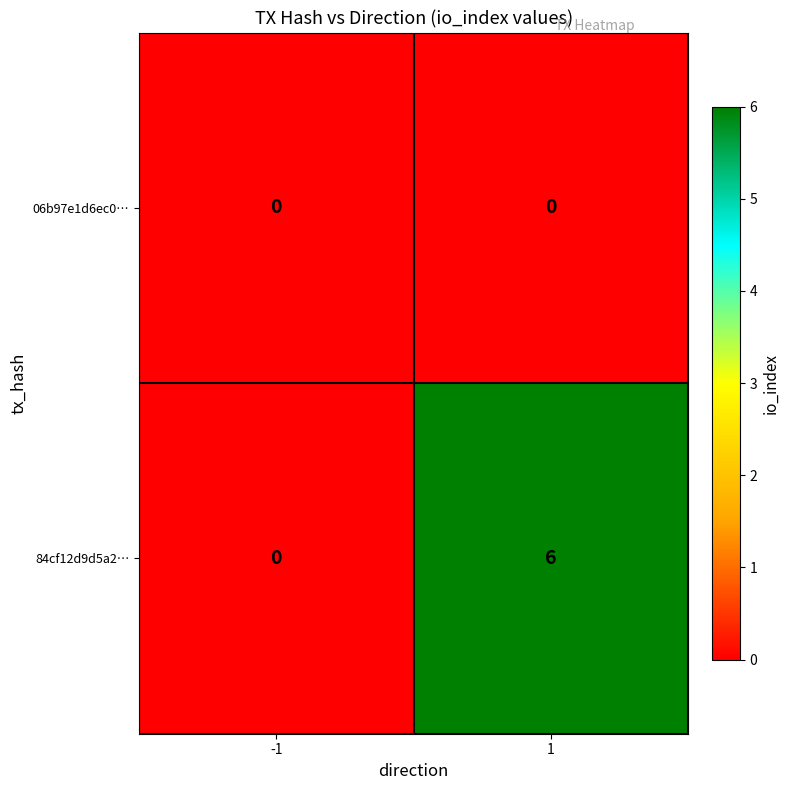

Rank the series by their average value, from lowest to highest.

06b97e1d6ec0…, 84cf12d9d5a2…